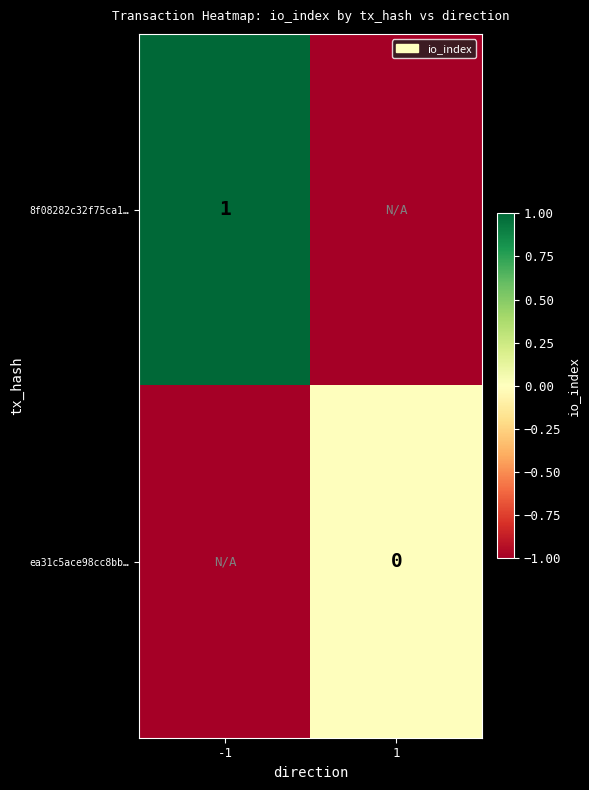

The 8f08282c32f75ca1… series shows 1 at -1. True or false?

True